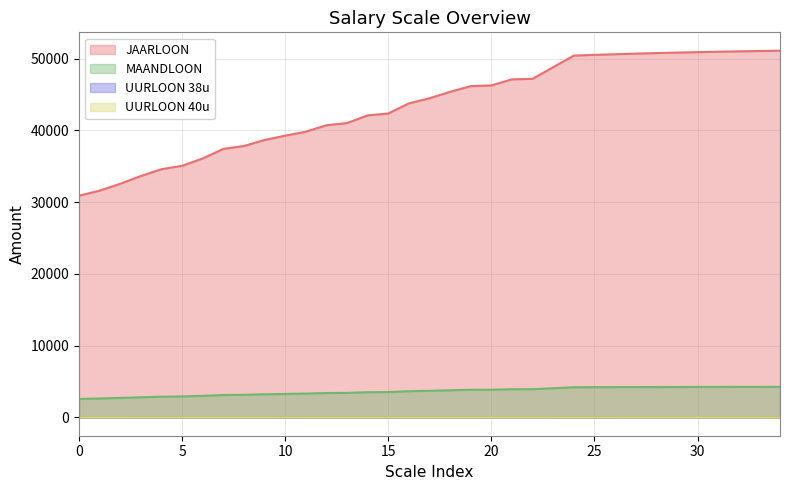

True or false: MAANDLOON and UURLOON 40u cross at least once.

False